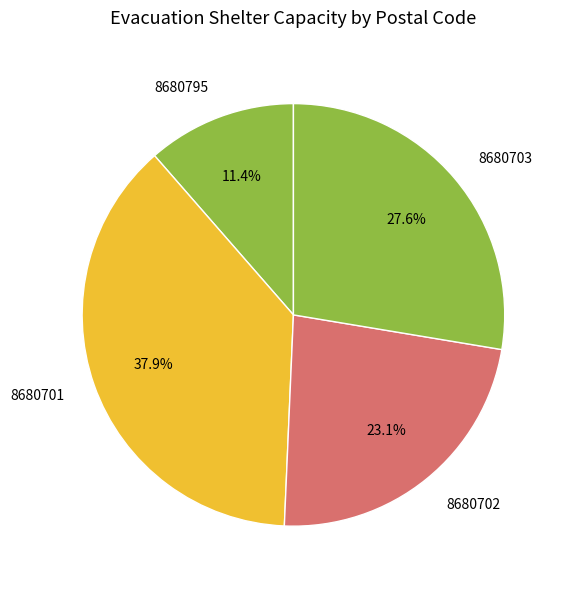

Does 8680703 account for over 50% of the chart?

No